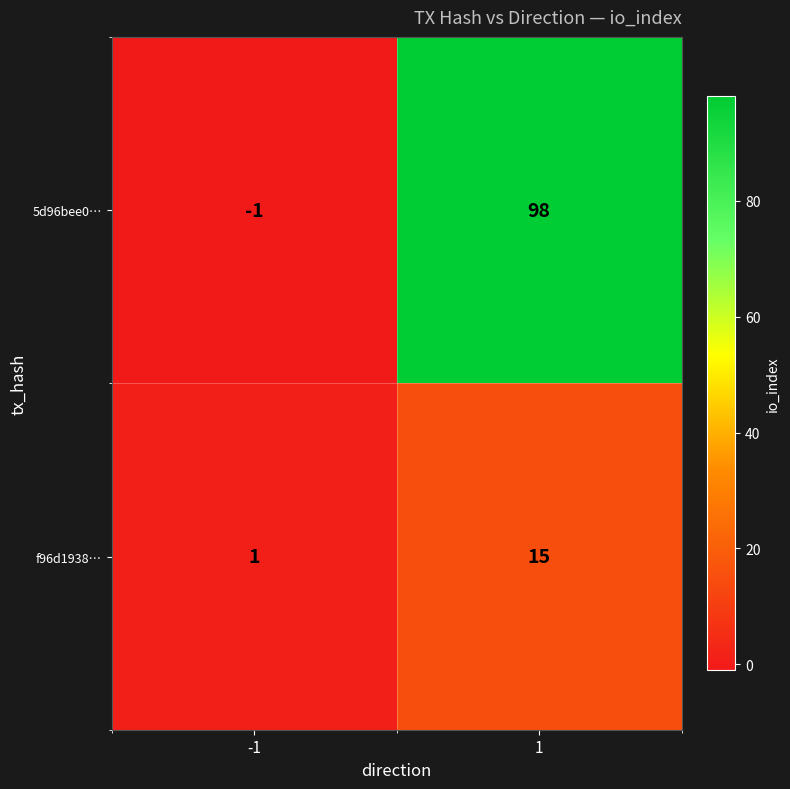

Reading right to left, extract all data points from this chart.

5d96bee0…: 1=98	-1=-1
f96d1938…: 1=15	-1=1